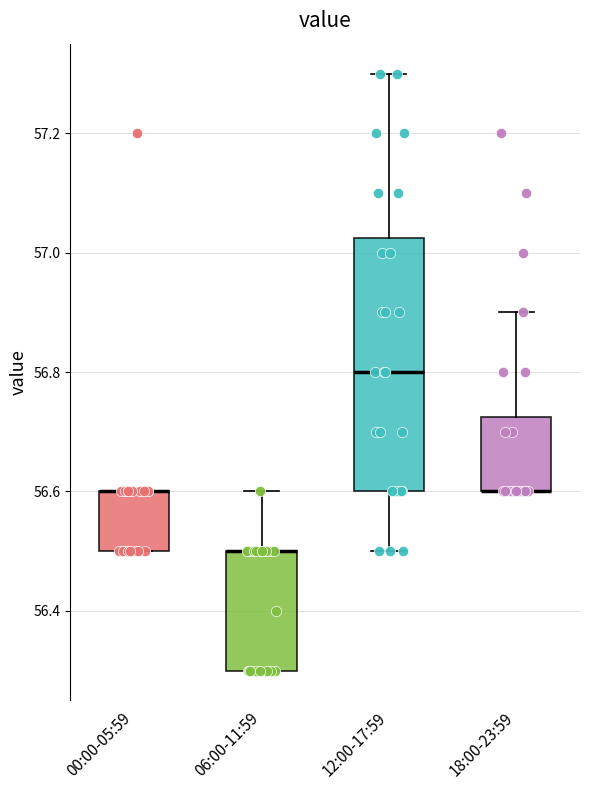

Reading left to right, read every box against the y-axis: the position of its median line, the range the box covers, and the ends of its whiskers. The values are not printed on the chart, so give them approximately, as read against the axis.

00:00-05:59: median 56.60 (drawn on the box's upper edge), box 56.50 to 56.60, whiskers 56.50 to 56.60
06:00-11:59: median 56.50 (drawn on the box's upper edge), box 56.30 to 56.50, whiskers 56.30 to 56.60
12:00-17:59: median 56.80, box 56.60 to 57.02, whiskers 56.50 to 57.30
18:00-23:59: median 56.60 (drawn on the box's lower edge), box 56.60 to 56.72, whiskers 56.60 to 56.90